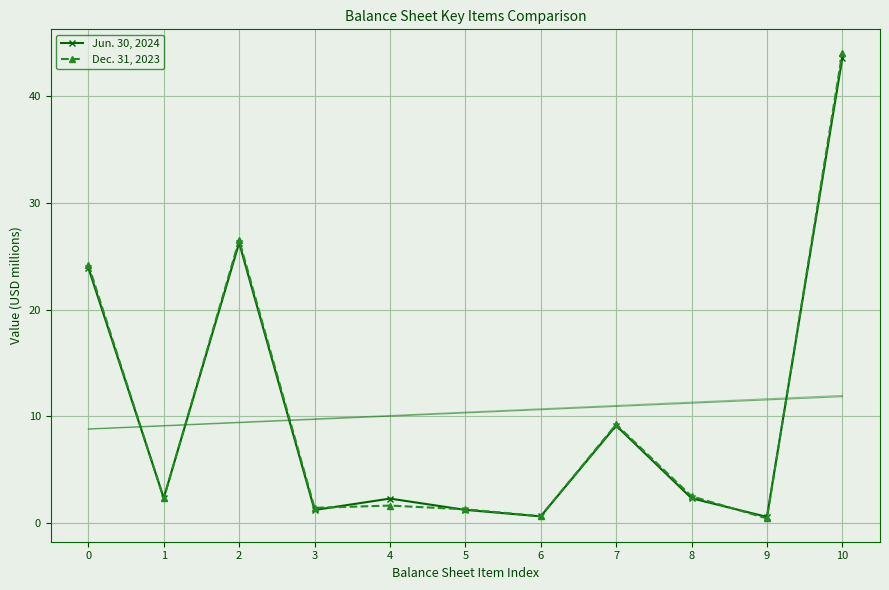

True or false: Jun. 30, 2024 has a value of 3.6 at 8.

False